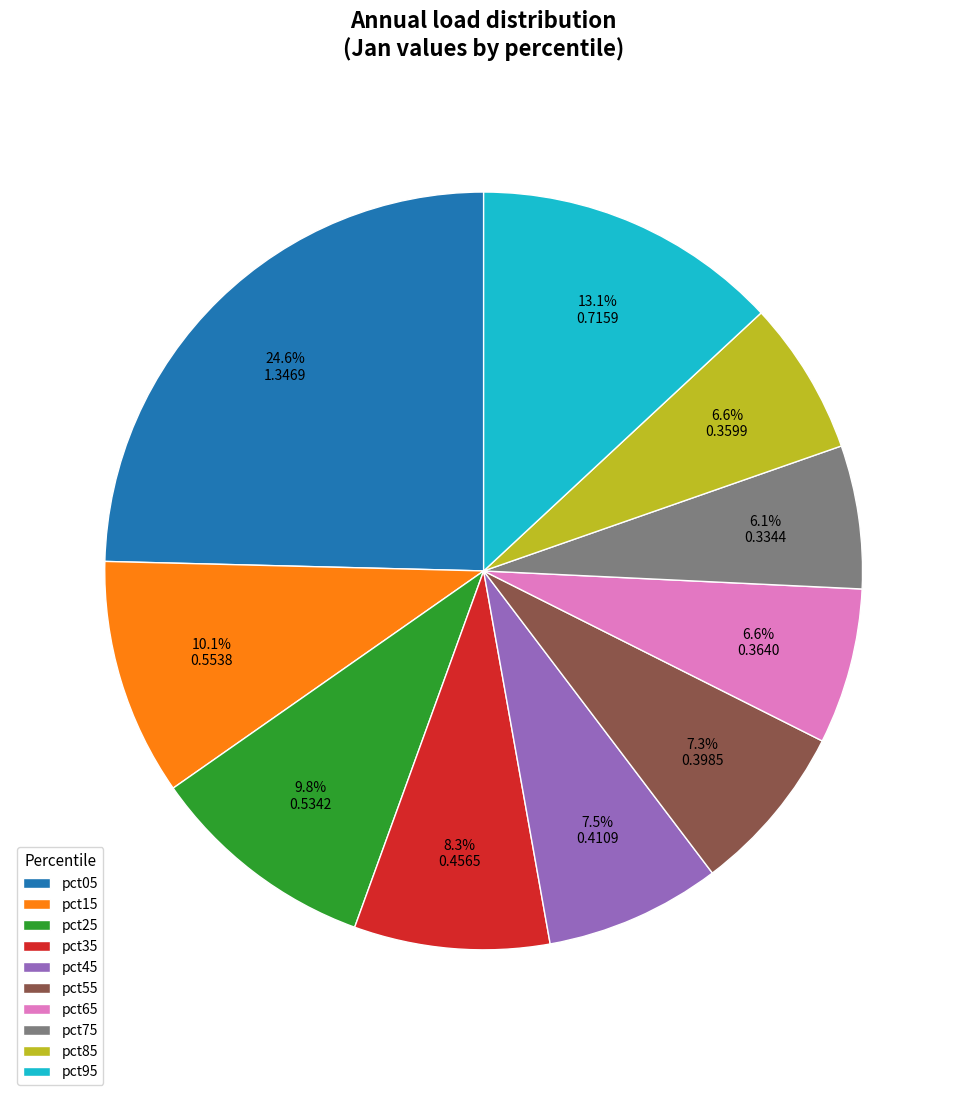

Which slice is the largest?

pct05